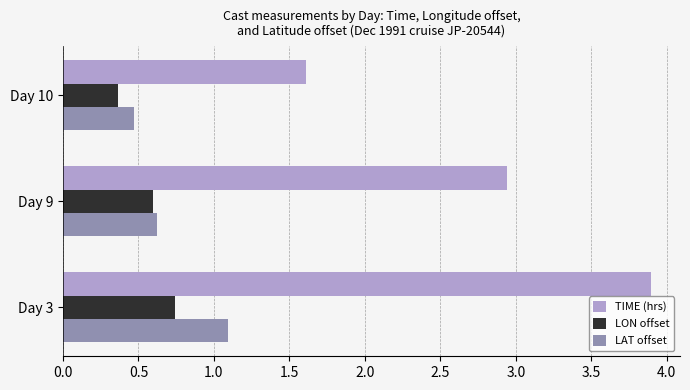

What is the approximate value of LAT offset at Day 9?

0.6